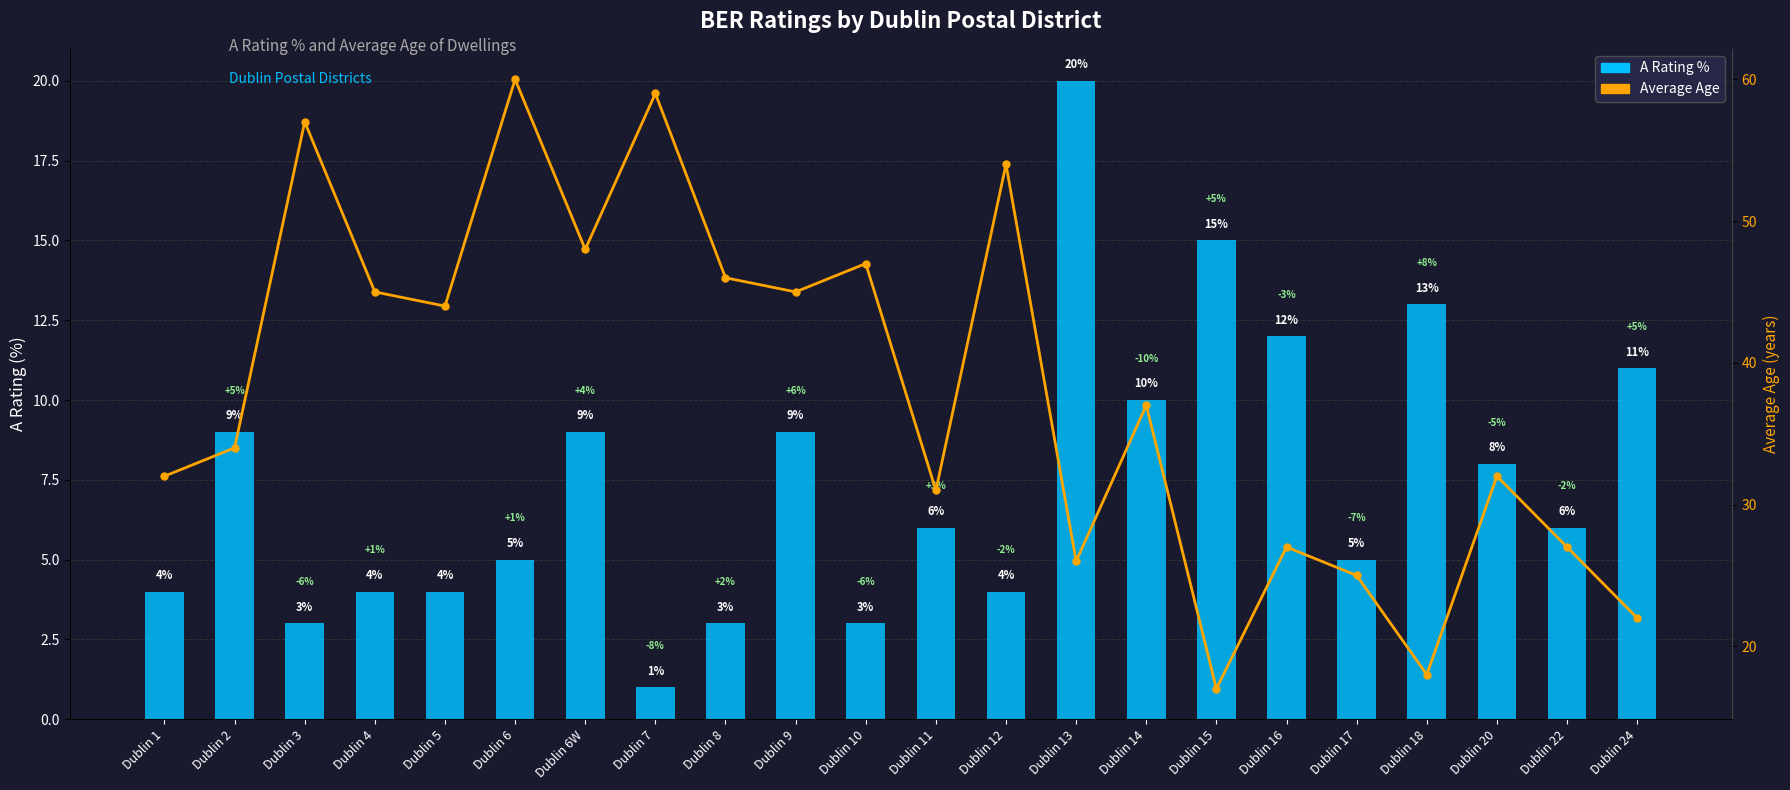

Rank the series by their maximum value, from highest to lowest.

Average Age, A Rating %